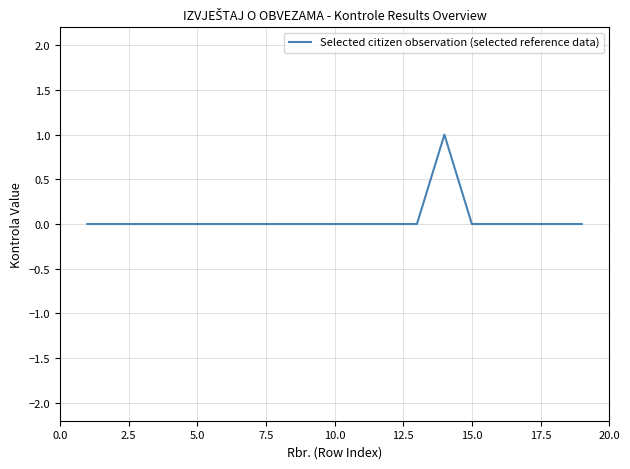

How many lines are shown in the chart?

1